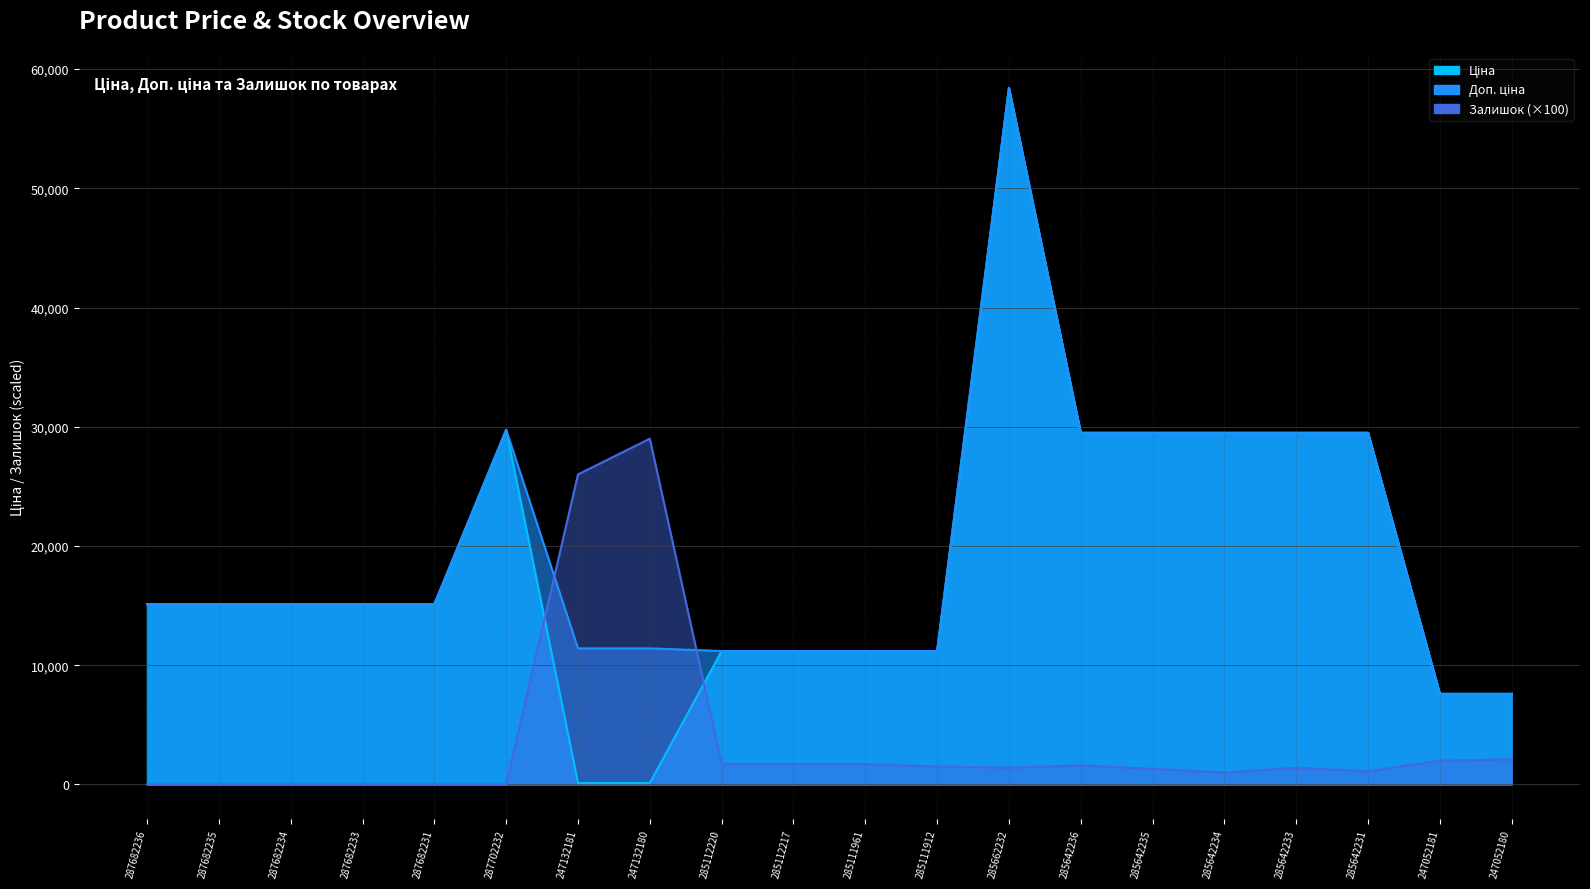

Where does the Доп. ціна series first go above 15120?

287702232